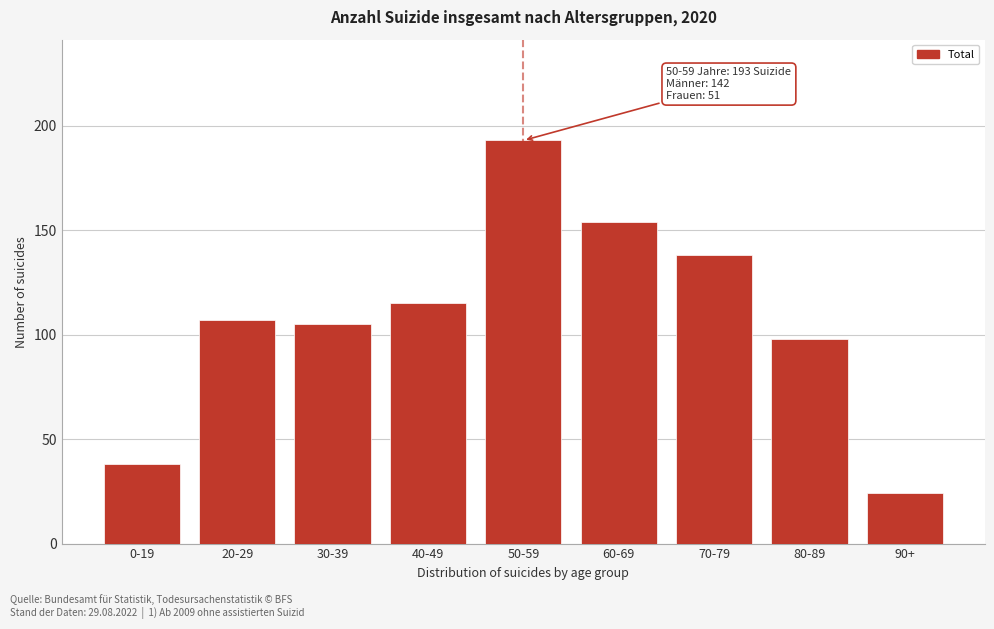

Reading left to right, transcribe all the data shown in this chart.

0-19=38	20-29=107	30-39=105	40-49=115	50-59=193	60-69=154	70-79=138	80-89=98	90+=24